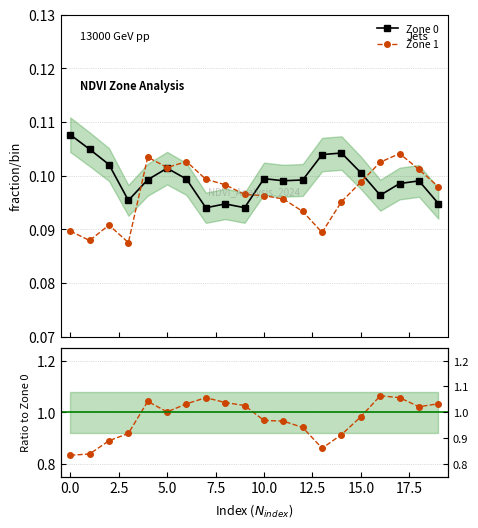

What is the label of the 4th point from the right?

16